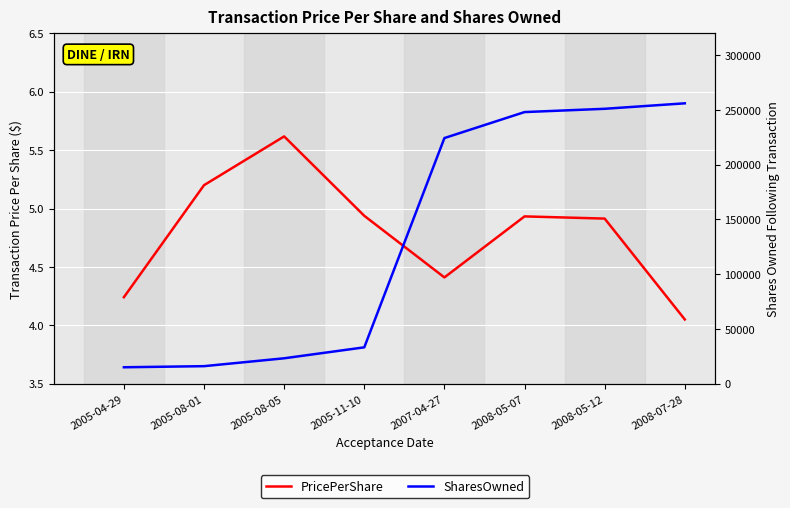

What is the smallest value displayed?

4.0